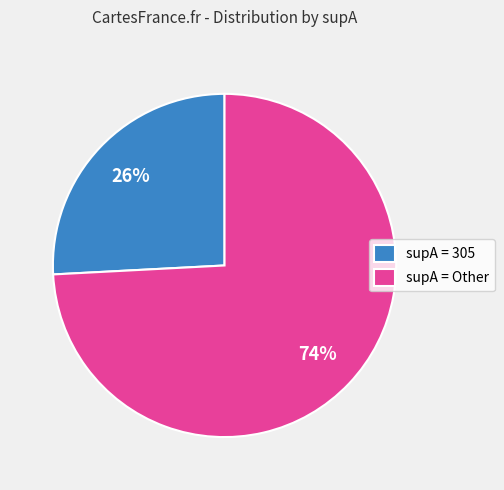

To the nearest percent, what percentage of the pie is supA = 305?

26%